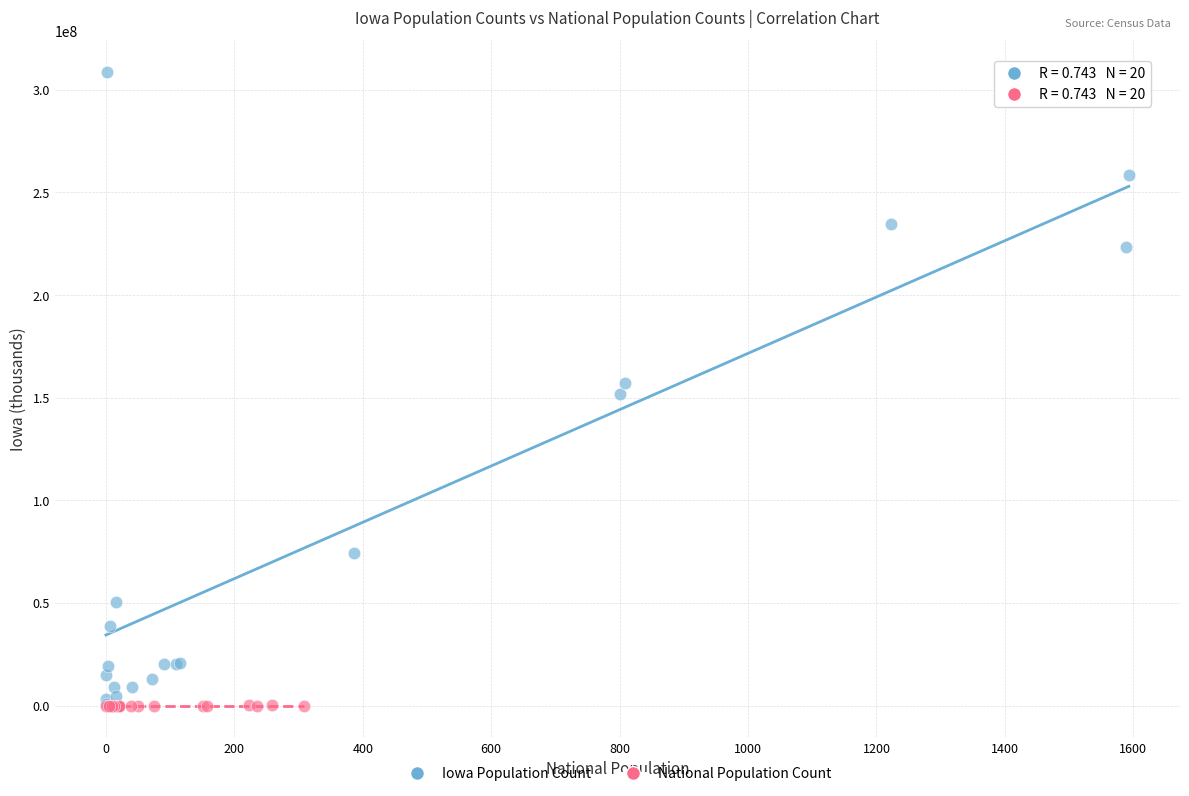

Which series has the largest Y range (max minus min)?

Iowa Population Count